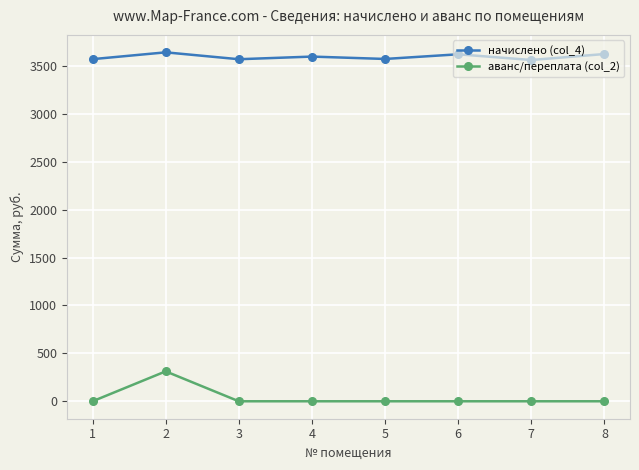

At 5, list the series in order from largest to smallest.

начислено (col_4), аванс/переплата (col_2)